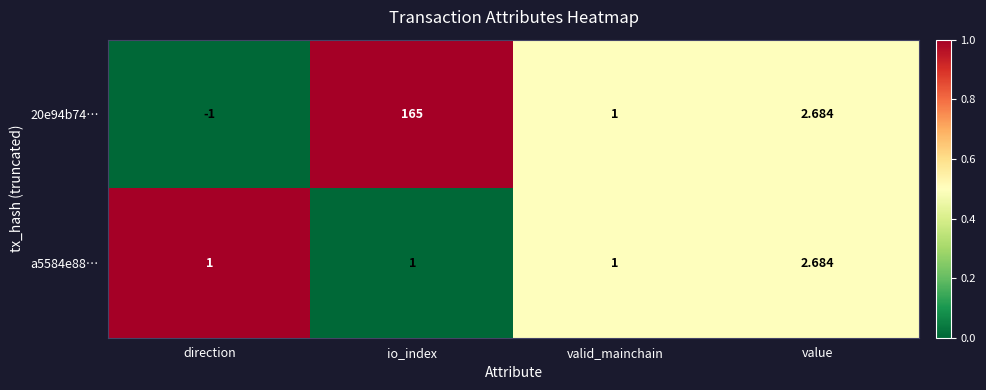

At which category is the sum across all series the highest?

io_index